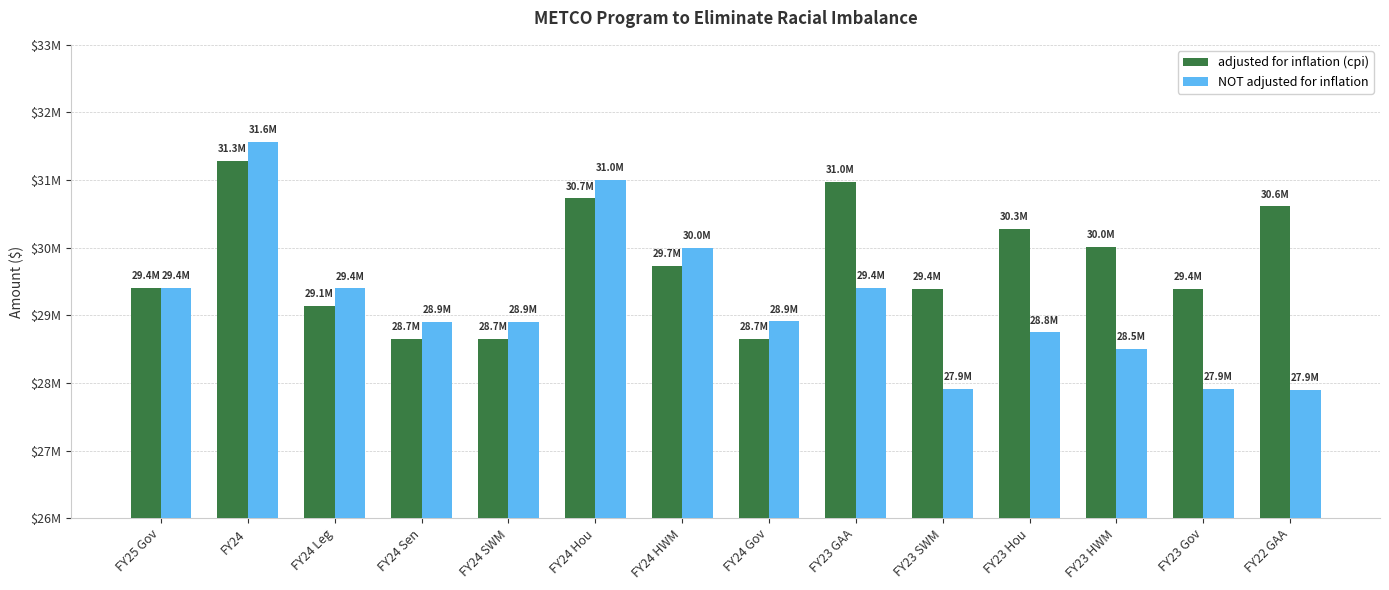

What is the total value across all series at FY25 Gov?

58816570